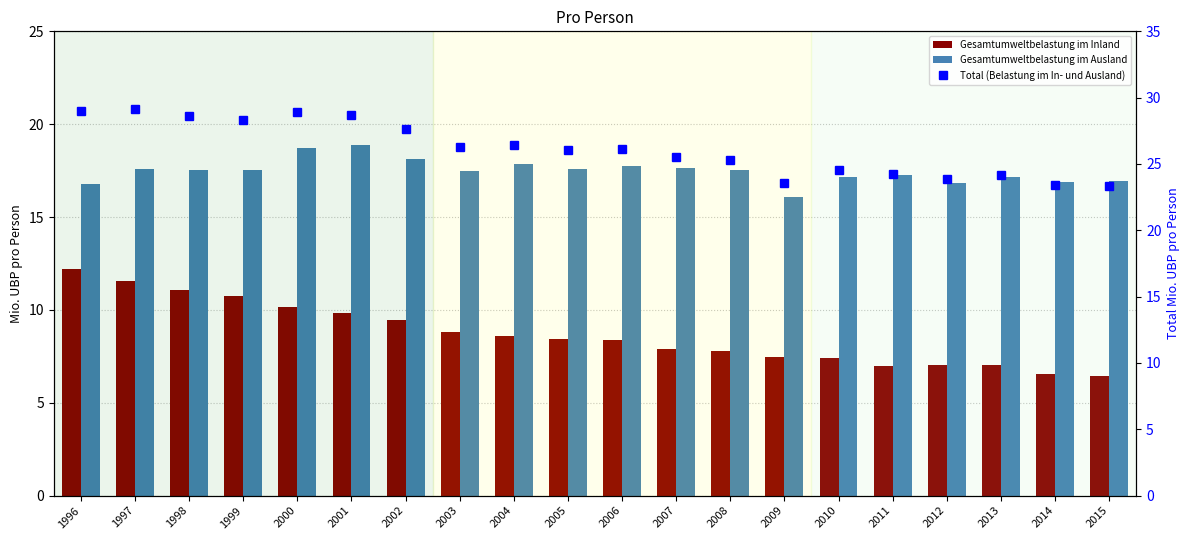

How many data points in Total (Belastung im In- und Ausland) are less than 26?

9